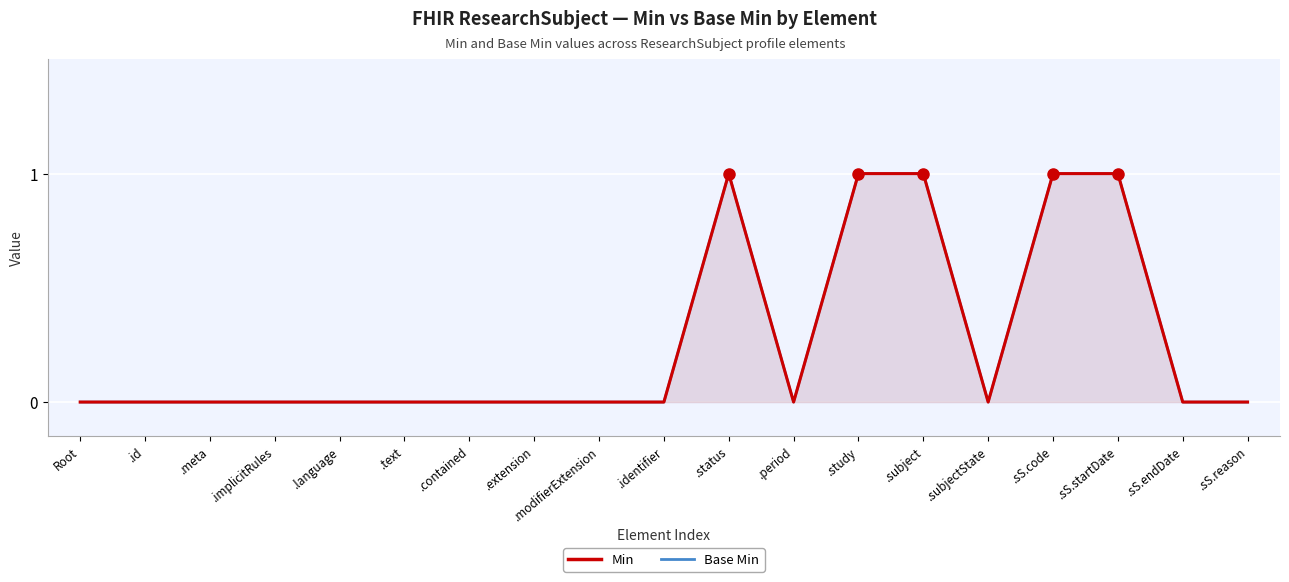

What is the sum of all Base Min values?

5